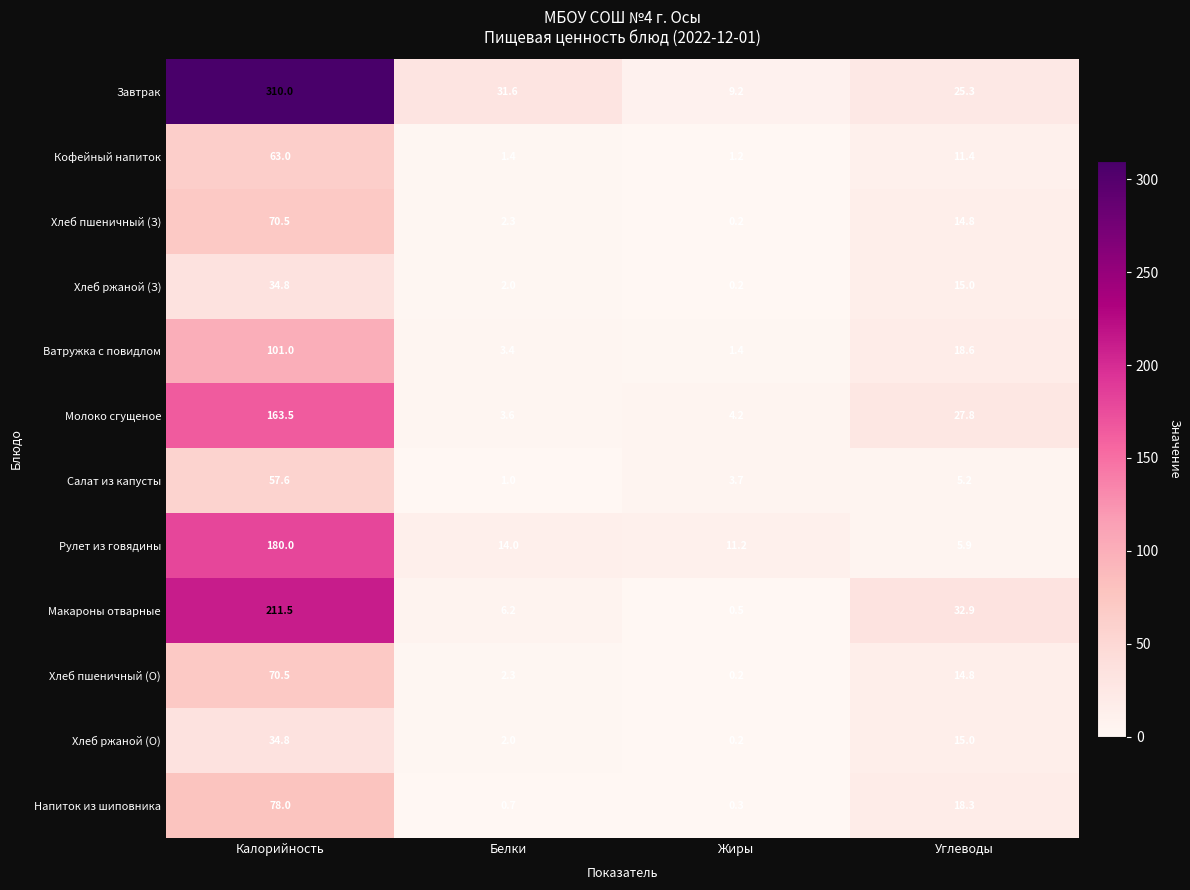

List the labels in order of Молоко сгущеное value, smallest first.

Белки, Жиры, Углеводы, Калорийность